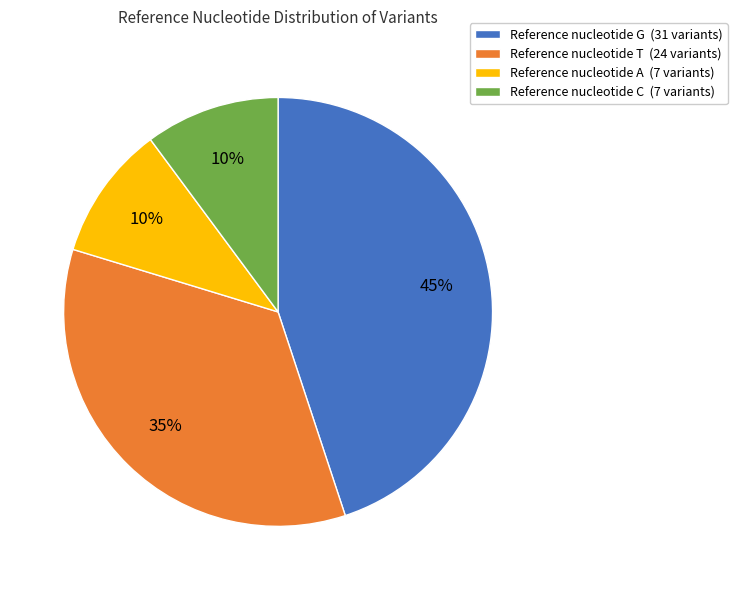

To the nearest percent, what percentage of the pie is Reference nucleotide G (31 variants)?

45%